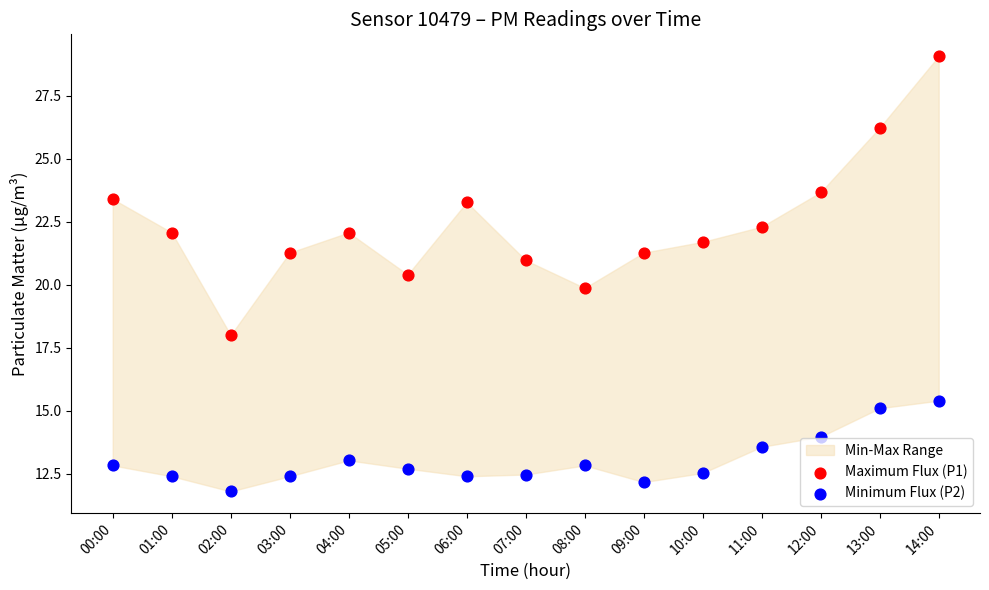

Across all data points, what is the range of Y values (max minus min)?

17.3